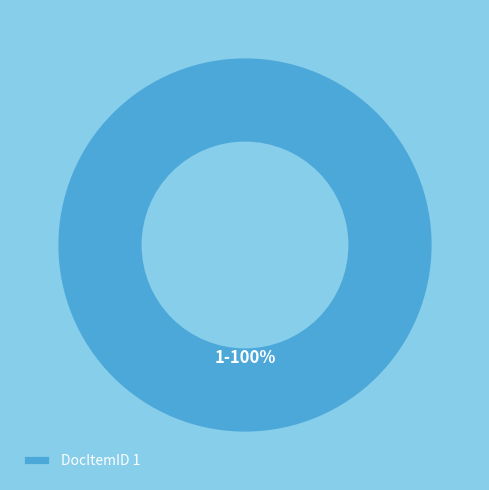

Which category accounts for the majority?

DocItemID 1